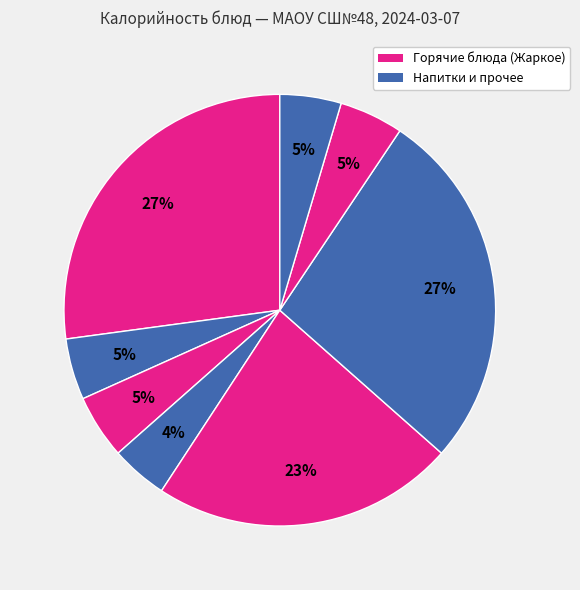

How many slices are in this pie chart?

8